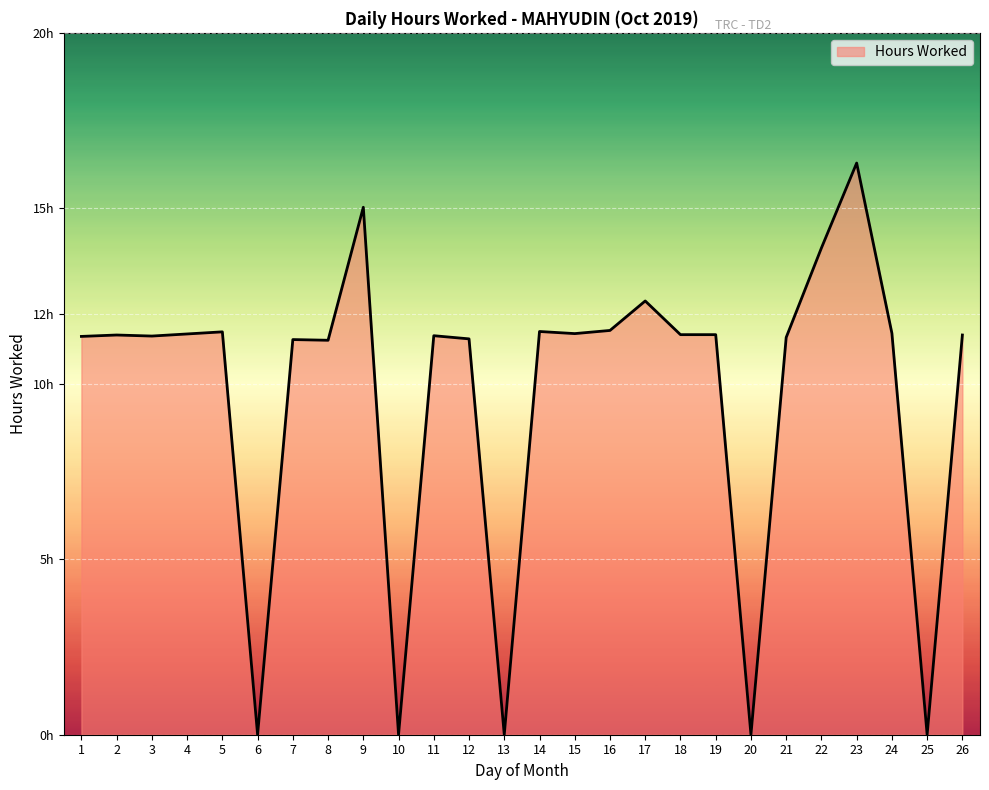

Reading left to right, extract all data points from this chart.

11.3	11.4	11.4	11.4	11.5	0.0	11.3	11.2	15.0	0.0	11.4	11.3	0.0	11.5	11.4	11.5	12.4	11.4	11.4	0.0	11.3	13.9	16.3	11.4	0.0	11.4